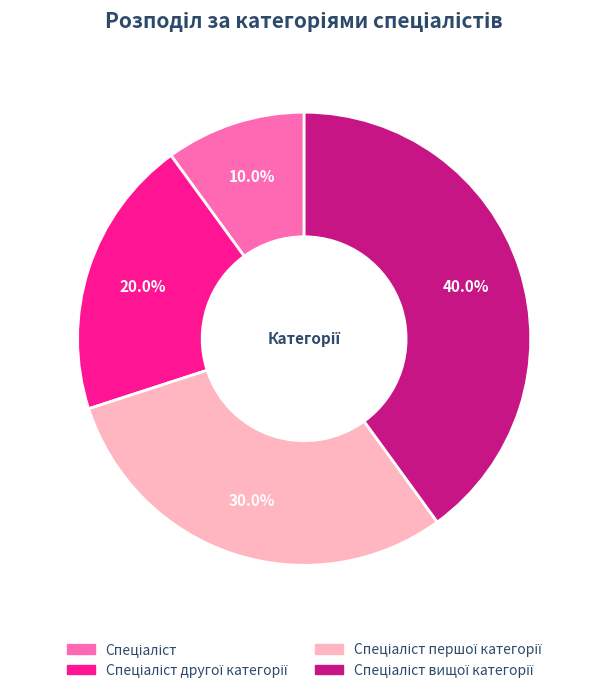

Does any single category account for the majority?

No